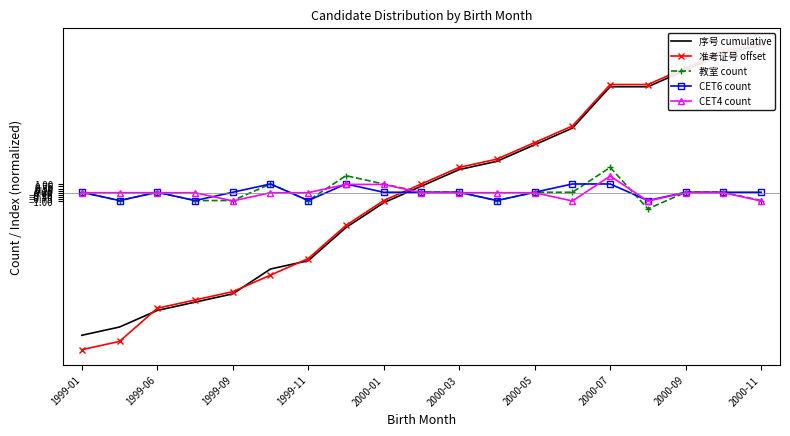

How many values in 教室 count are above zero?

12